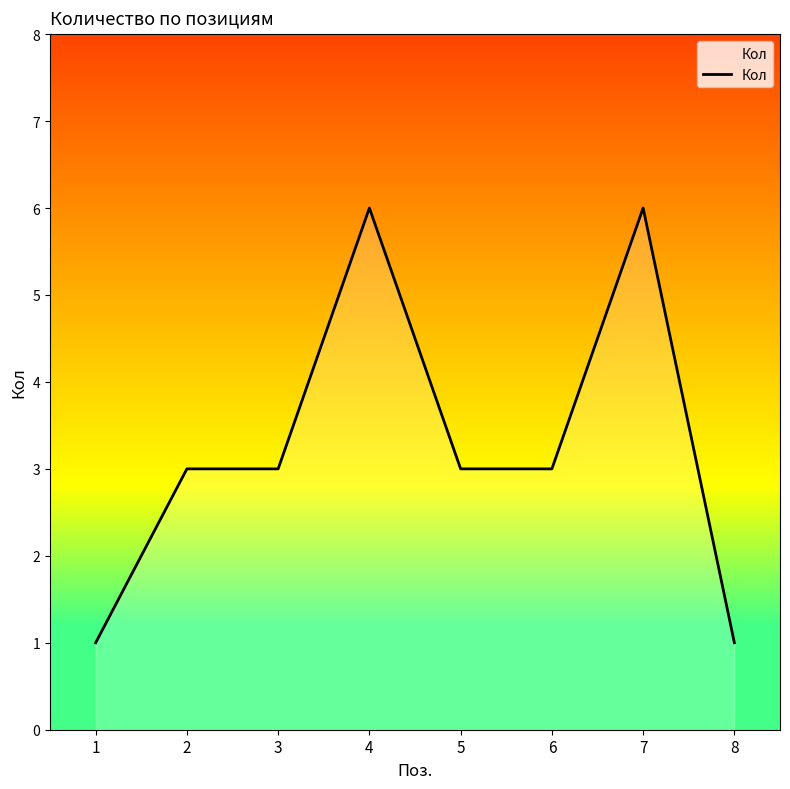

What is the approximate value at 7?

6